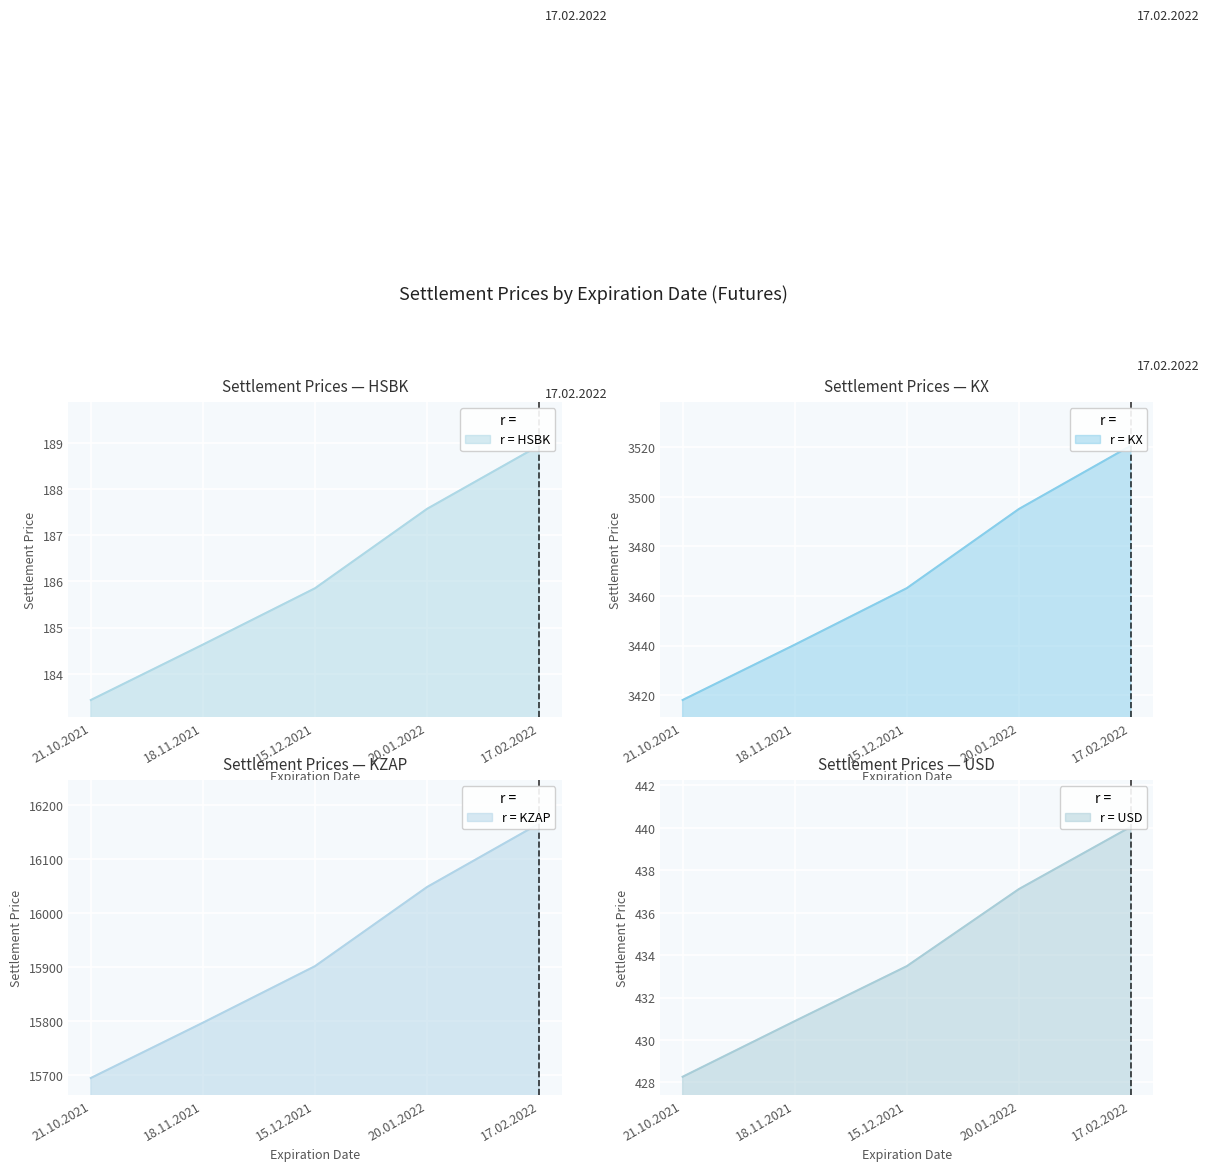

Reading right to left, transcribe all the data shown in this chart.

HSBK: 17.02.2022=188.9	20.01.2022=187.6	15.12.2021=185.8	18.11.2021=184.6	21.10.2021=183.4
KX: 17.02.2022=3520.7	20.01.2022=3495.1	15.12.2021=3463.2	18.11.2021=3440.3	21.10.2021=3418.0
KZAP: 17.02.2022=16165.3	20.01.2022=16047.9	15.12.2021=15901.3	18.11.2021=15796.6	21.10.2021=15694.2
USD: 17.02.2022=440.1	20.01.2022=437.1	15.12.2021=433.5	18.11.2021=430.9	21.10.2021=428.3